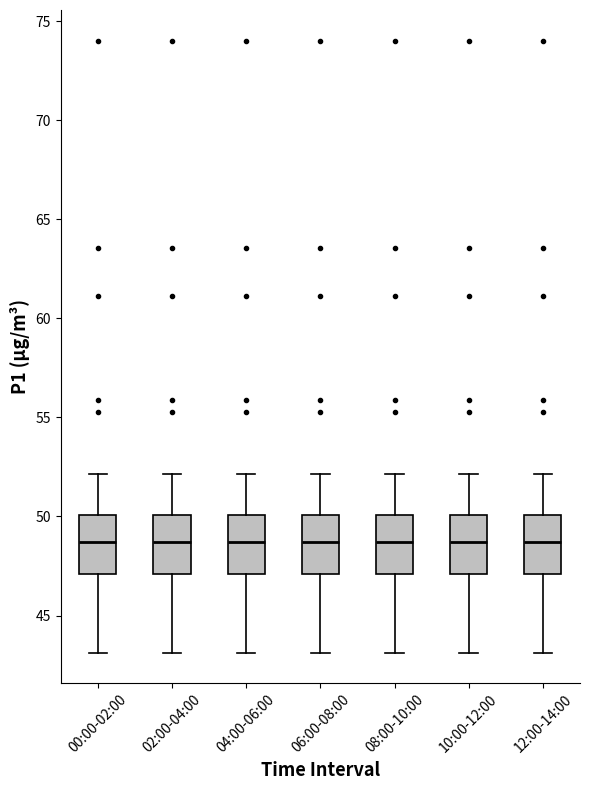

Reading left to right, read every box against the y-axis: the position of its median line, the range the box covers, and the ends of its whiskers. The values are not printed on the chart, so give them approximately, as read against the axis.

00:00-02:00: median 48.5, box 47.0 to 50.0, whiskers 43.0 to 52.0
02:00-04:00: median 48.5, box 47.0 to 50.0, whiskers 43.0 to 52.0
04:00-06:00: median 48.5, box 47.0 to 50.0, whiskers 43.0 to 52.0
06:00-08:00: median 48.5, box 47.0 to 50.0, whiskers 43.0 to 52.0
08:00-10:00: median 48.5, box 47.0 to 50.0, whiskers 43.0 to 52.0
10:00-12:00: median 48.5, box 47.0 to 50.0, whiskers 43.0 to 52.0
12:00-14:00: median 48.5, box 47.0 to 50.0, whiskers 43.0 to 52.0